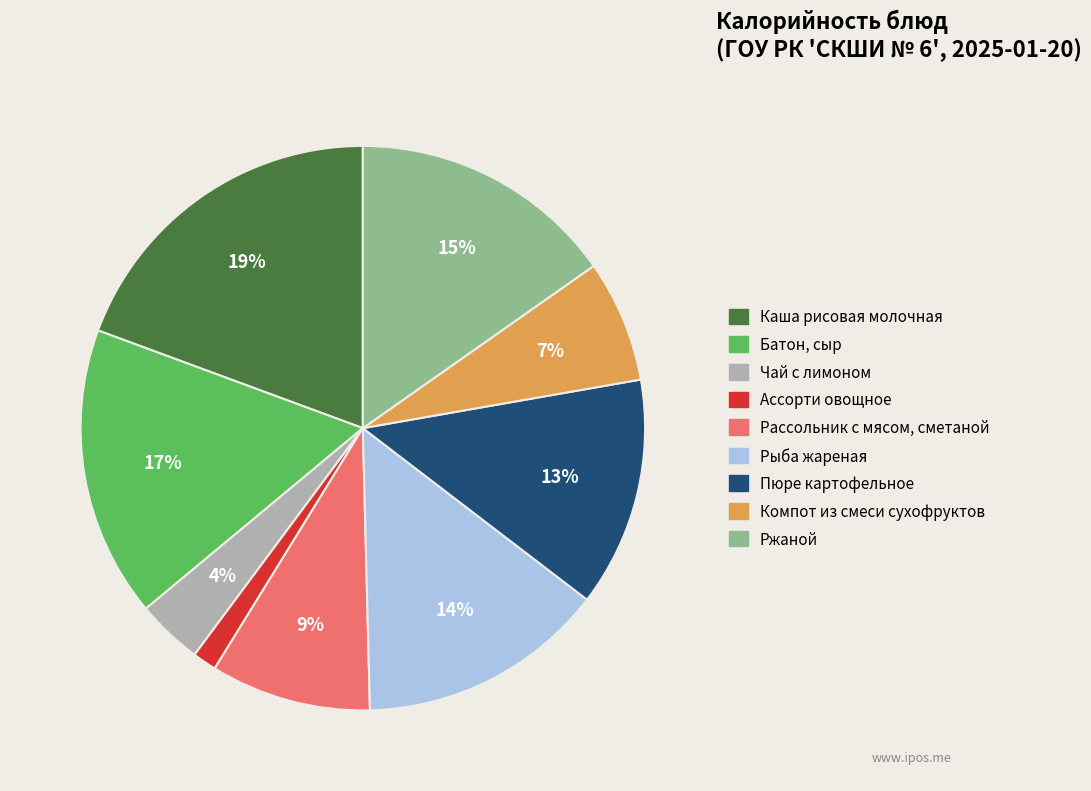

To the nearest percent, what portion does Каша рисовая молочная represent?

19%